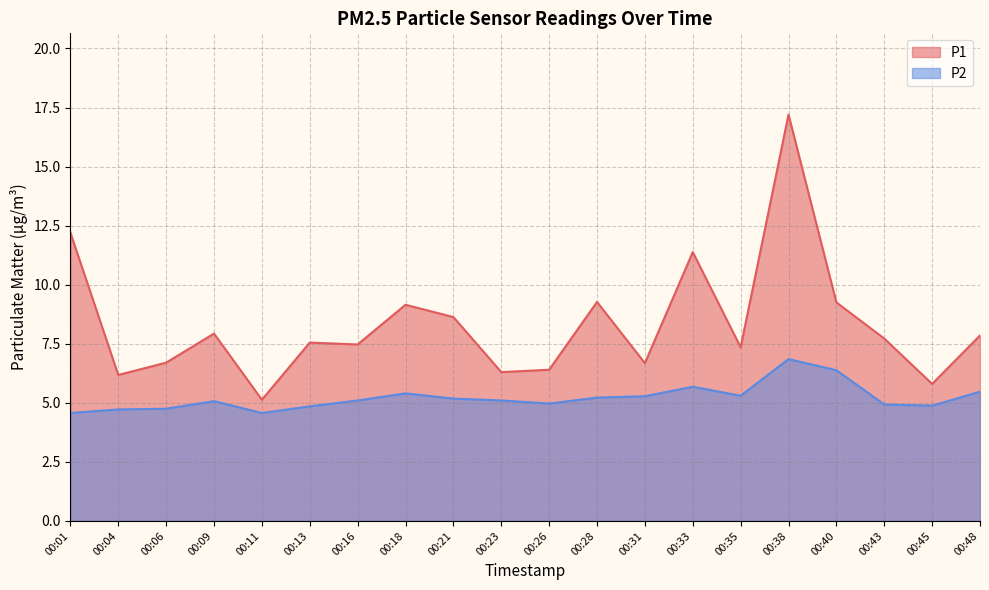

List the labels in order of P1 value, smallest first.

00:11, 00:45, 00:04, 00:23, 00:26, 00:31, 00:06, 00:35, 00:16, 00:13, 00:43, 00:48, 00:09, 00:21, 00:18, 00:40, 00:28, 00:33, 00:01, 00:38